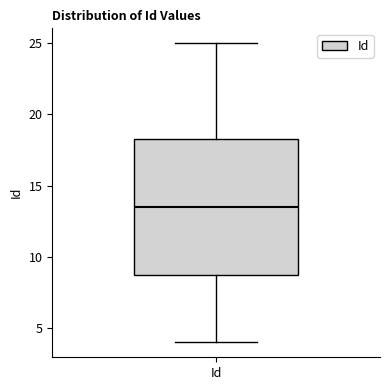

Read this box plot against the y-axis: the position of the median line, the range covered by the box, and the ends of both whiskers. The values are not printed on the chart, so give them approximately, as read against the axis.

median 13.5, box 9.0 to 18.5, whiskers 4.0 to 25.0